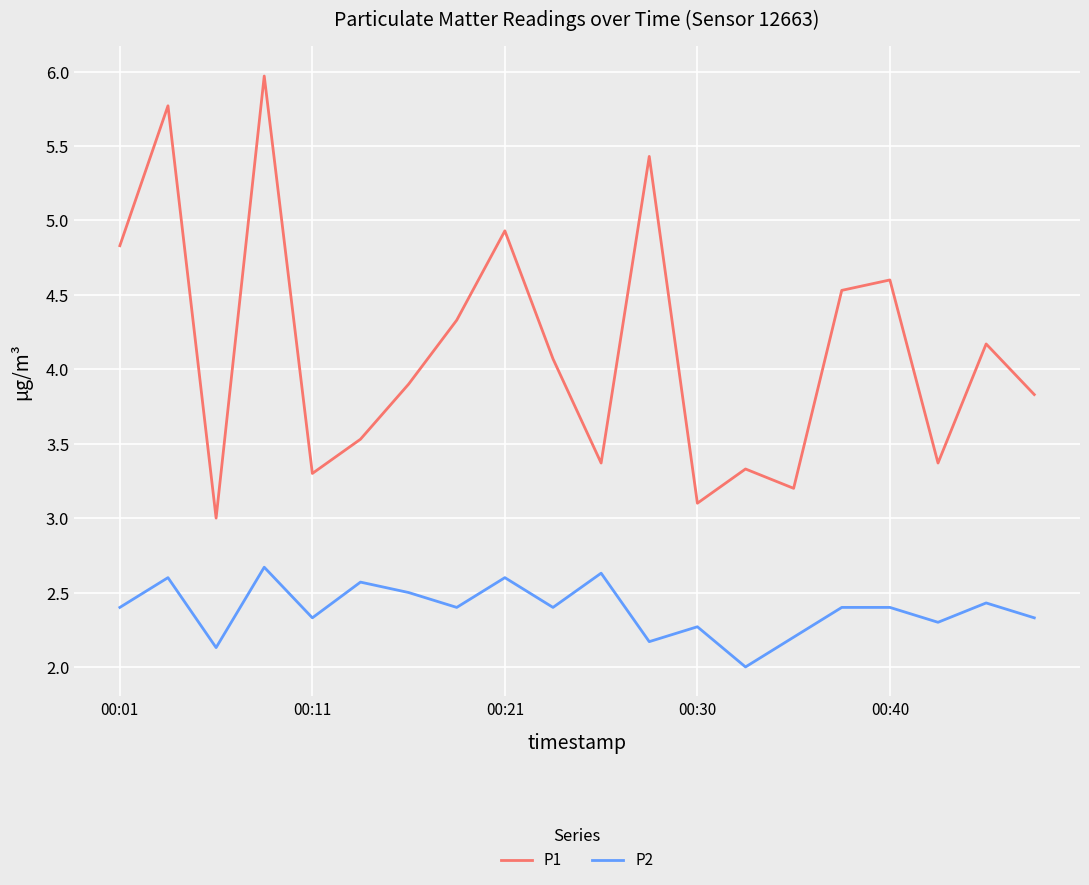

What is the average value of the P1 series?

4.1